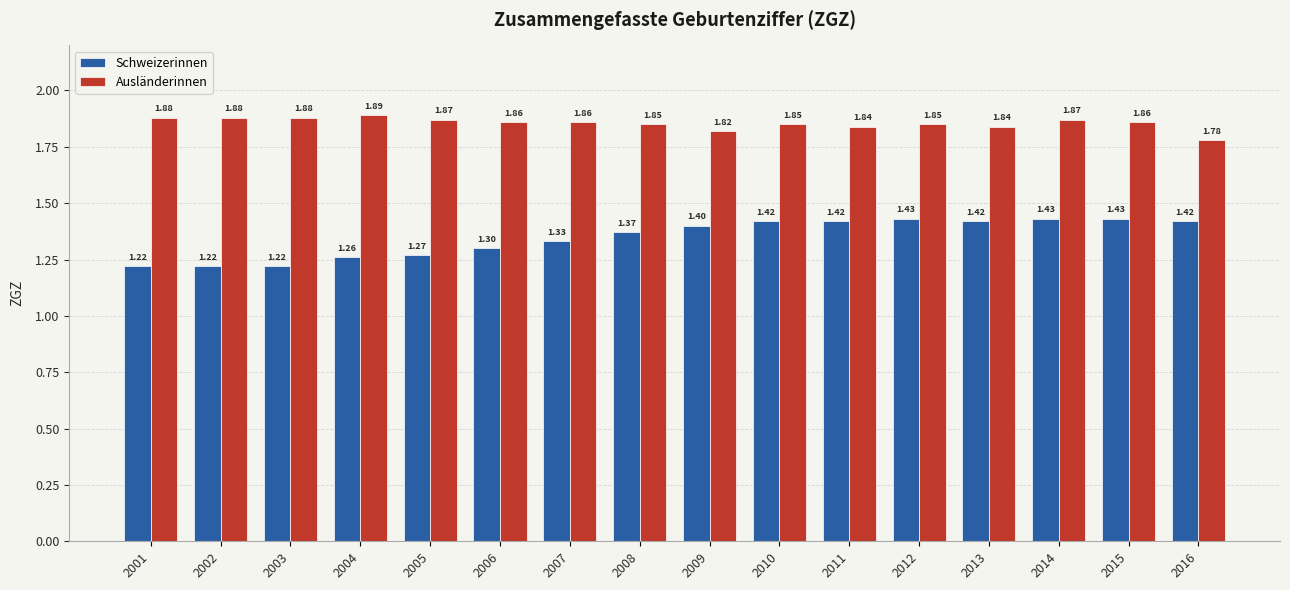

Are the bars horizontal?

No